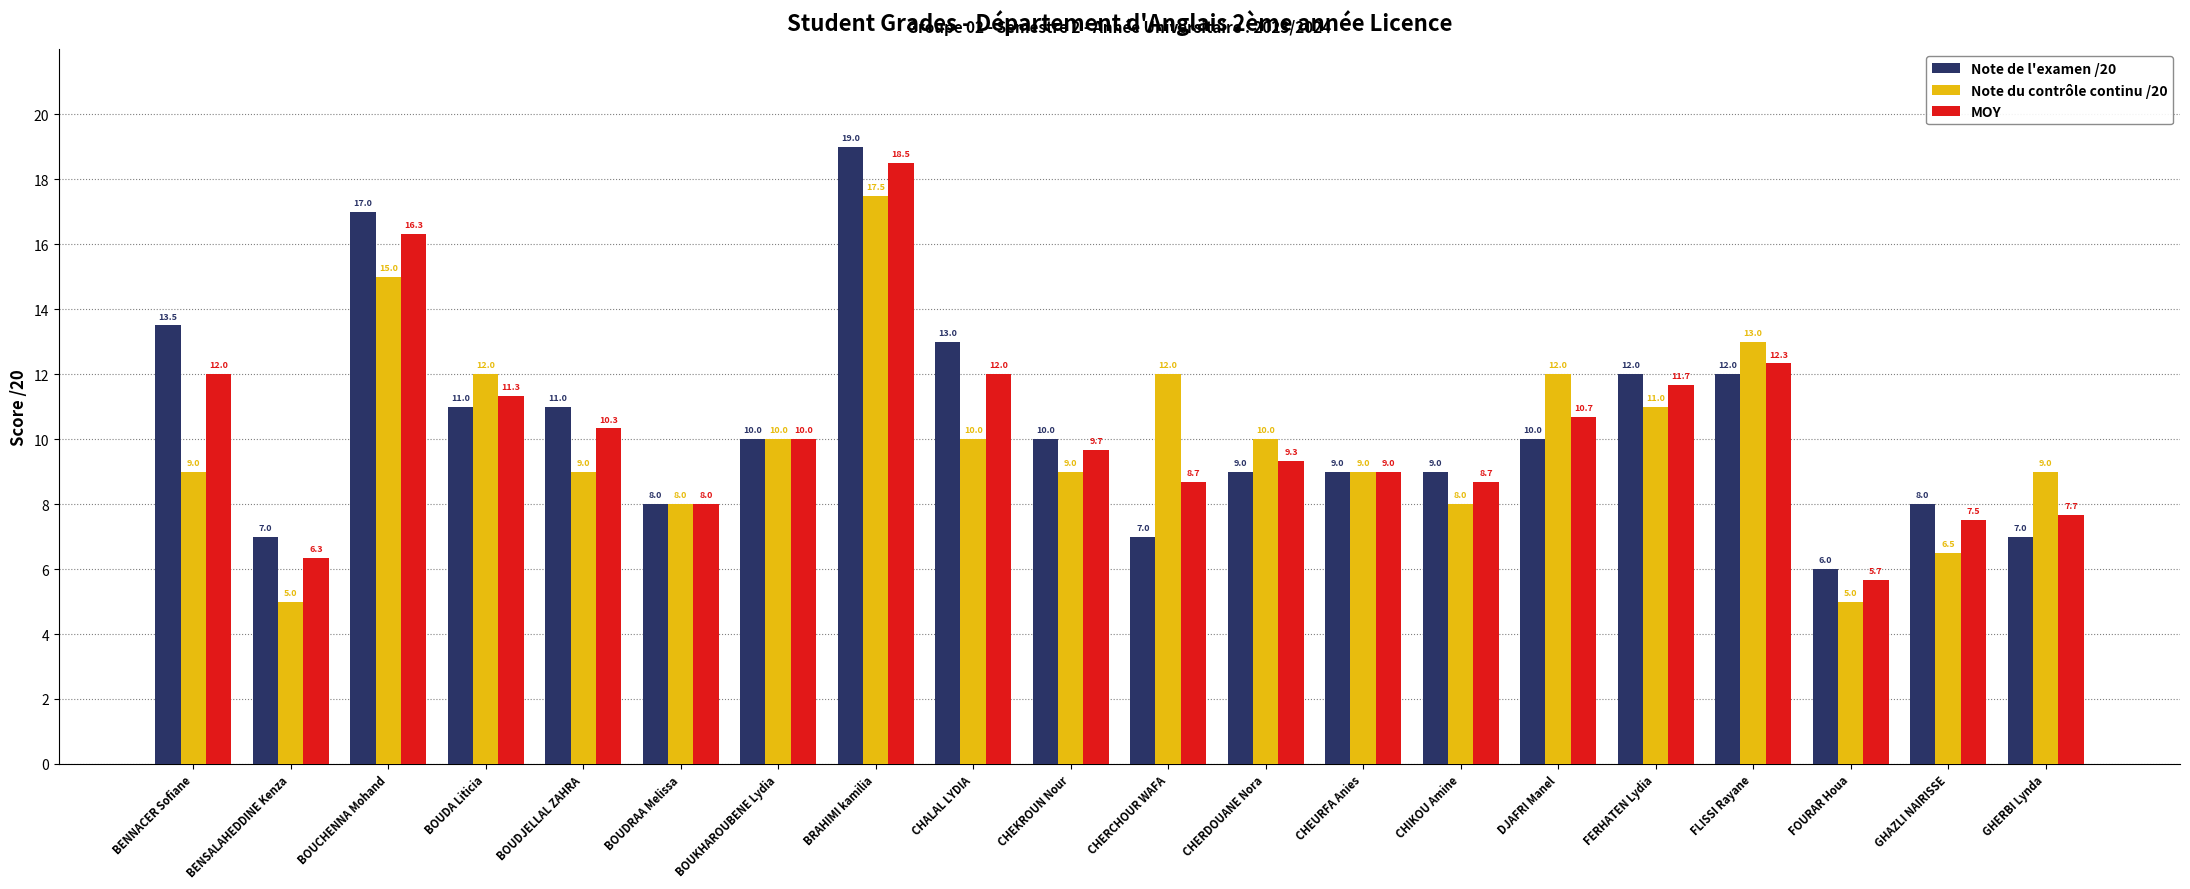

Reading right to left, list all the values displayed in this chart.

Note de l'examen /20: 7.0	8.0	6.0	12.0	12.0	10.0	9.0	9.0	9.0	7.0	10.0	13.0	19.0	10.0	8.0	11.0	11.0	17.0	7.0	13.5
Note du contrôle continu /20: 9.0	6.5	5.0	13.0	11.0	12.0	8.0	9.0	10.0	12.0	9.0	10.0	17.5	10.0	8.0	9.0	12.0	15.0	5.0	9.0
MOY: 7.7	7.5	5.7	12.3	11.7	10.7	8.7	9.0	9.3	8.7	9.7	12.0	18.5	10.0	8.0	10.3	11.3	16.3	6.3	12.0